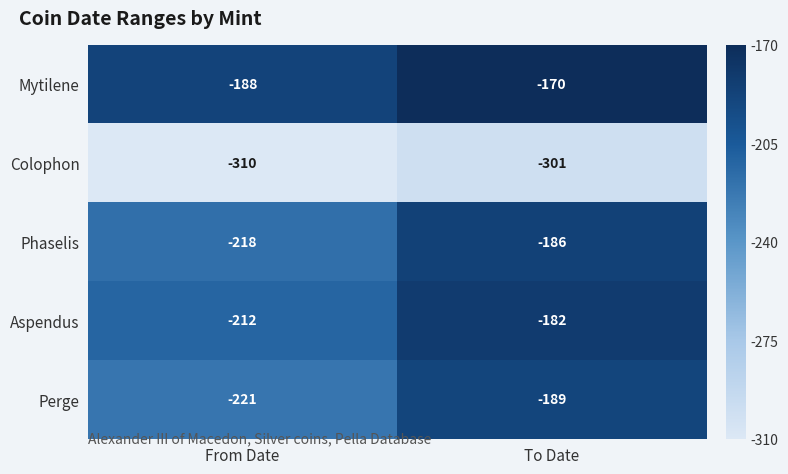

What is the difference between the highest and lowest values at From Date?

122